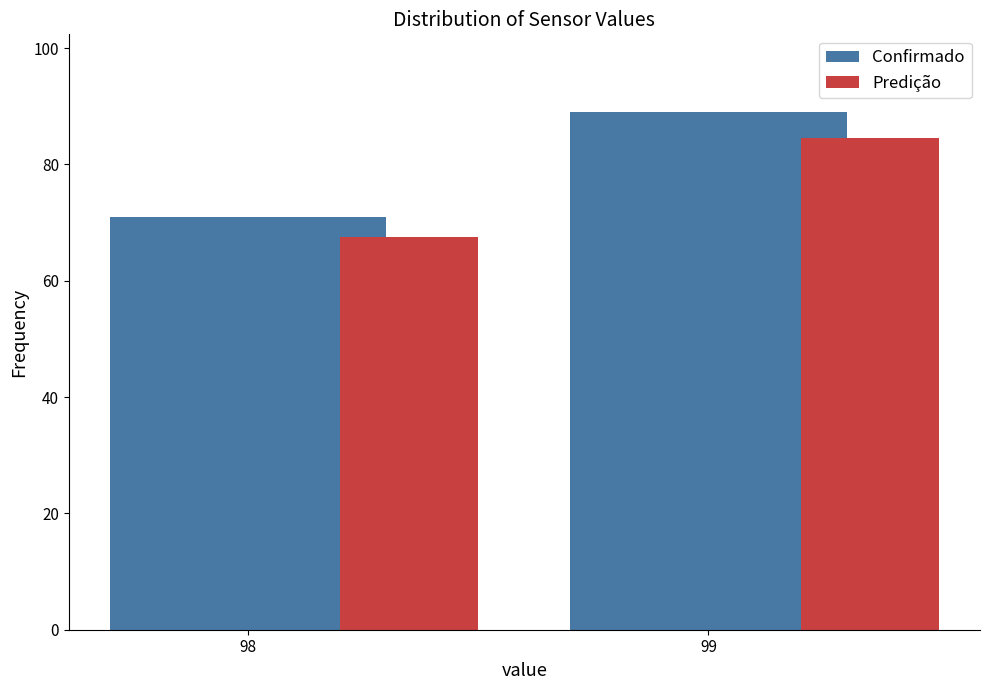

True or false: Predição has a value of 108.6 at 98.

False